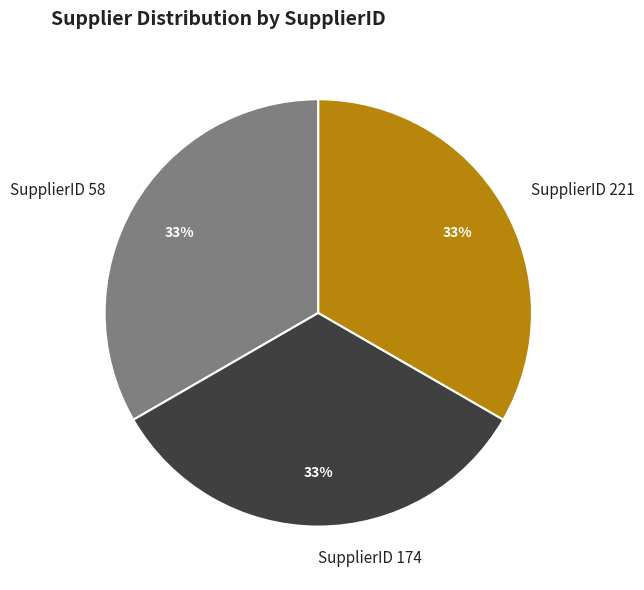

How many segments does this pie chart have?

3